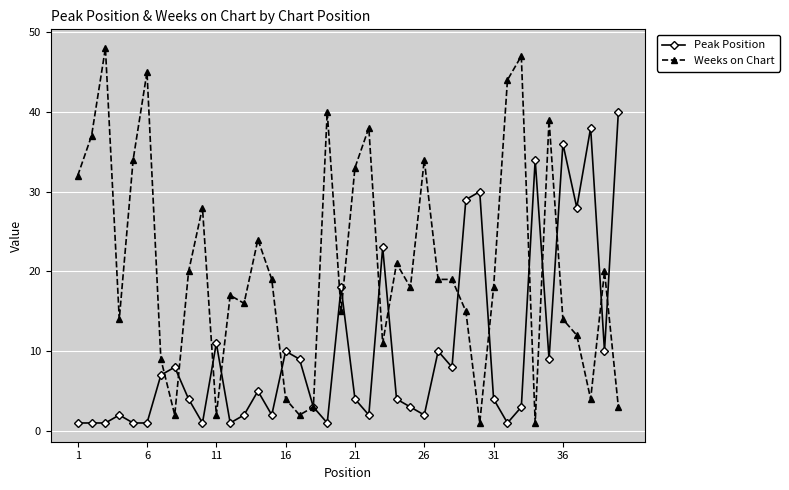

At how many categories does at least one series exceed 31?

16